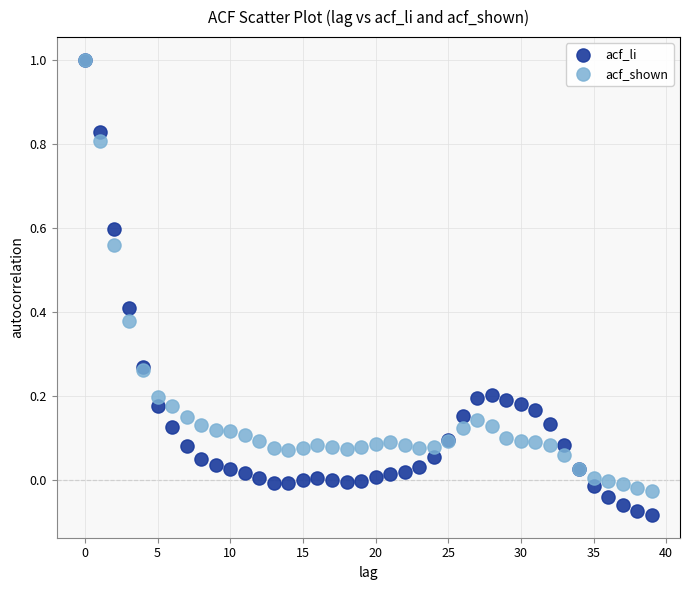

What are all the series names shown in the legend?

acf_li, acf_shown